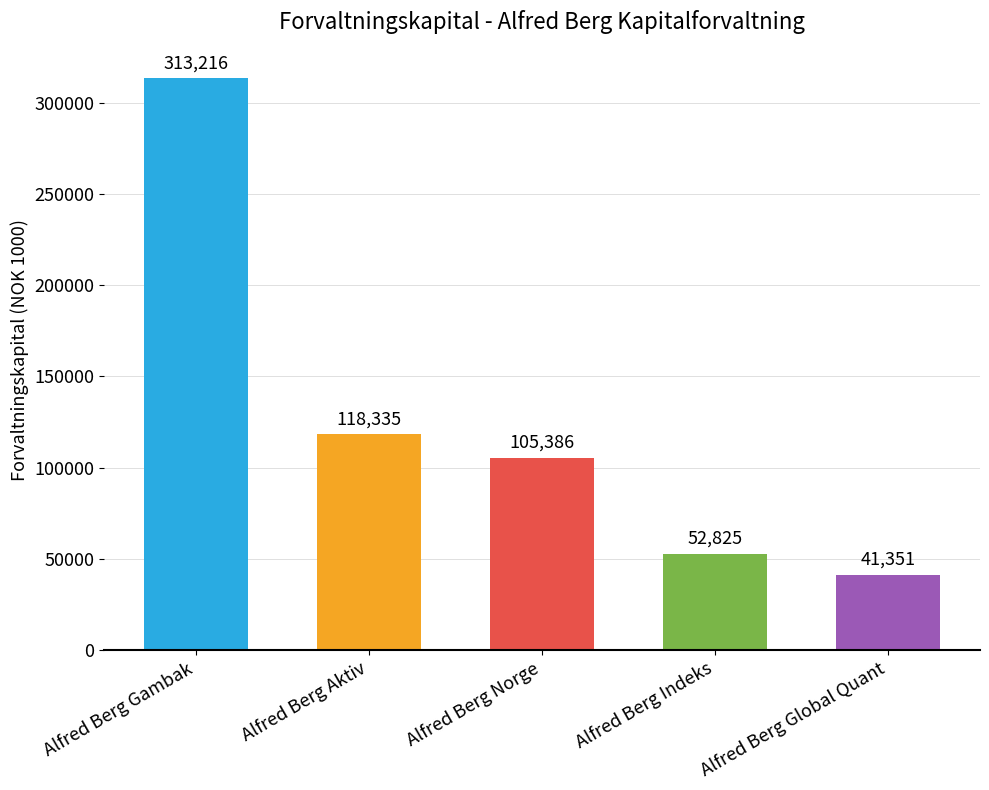

Reading left to right, extract all data points from this chart.

313216	118335	105386	52825	41351